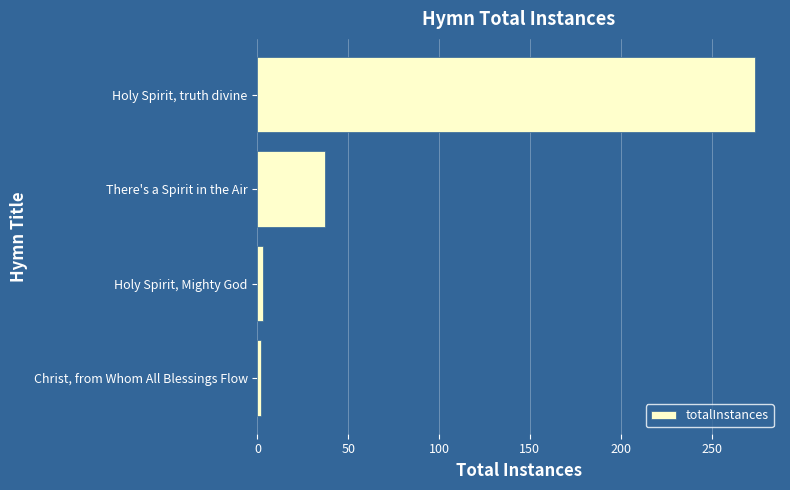

True or false: the data shows 37 at There's a Spirit in the Air.

True